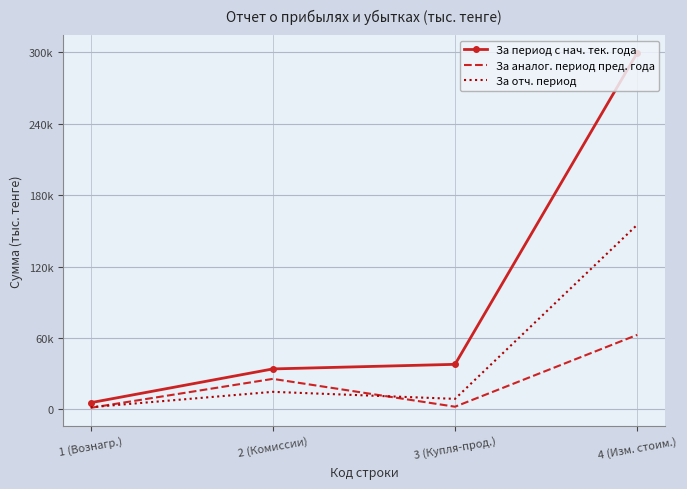

What is the label of the 1st point from the left?

1 (Вознагр.)